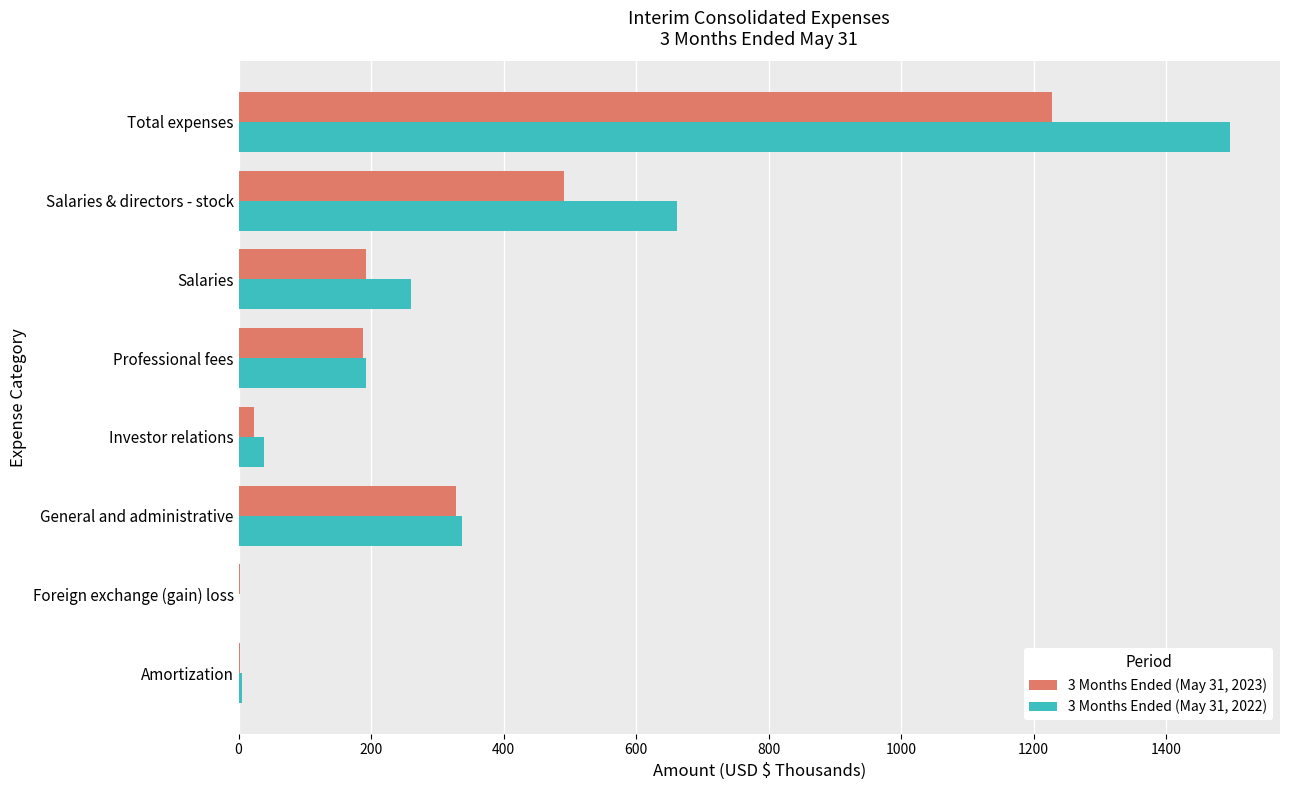

Which series has the widest spread of values?

3 Months Ended (May 31, 2022)